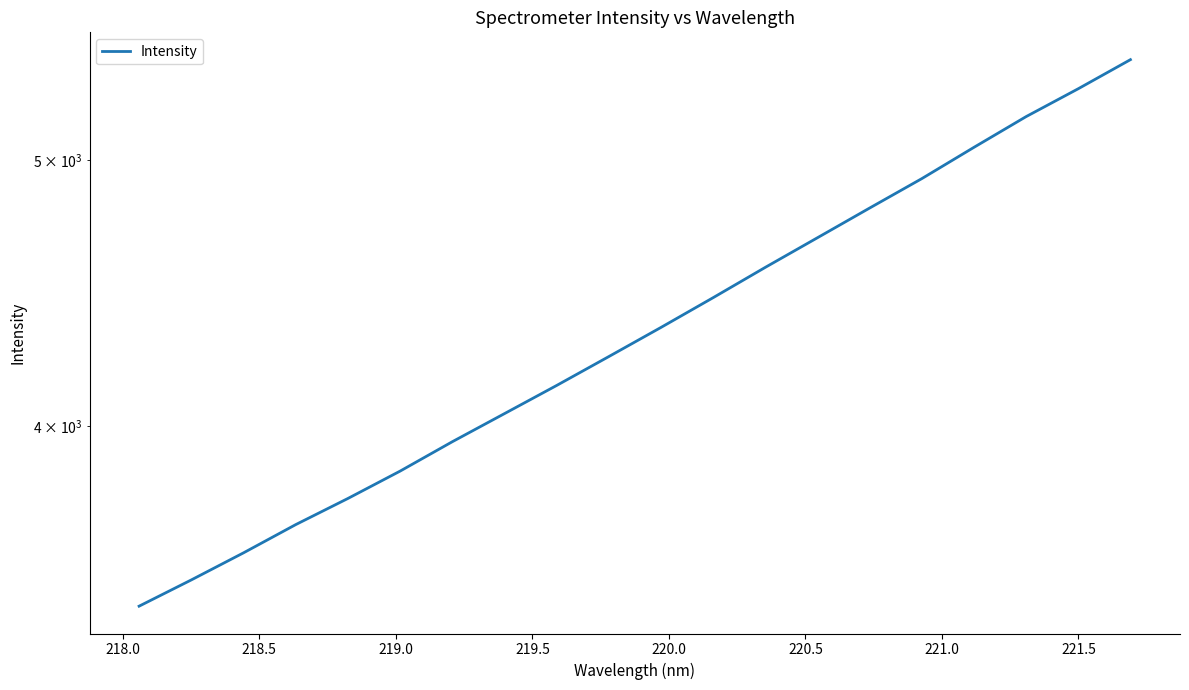

Does the chart have visible grid lines?

No